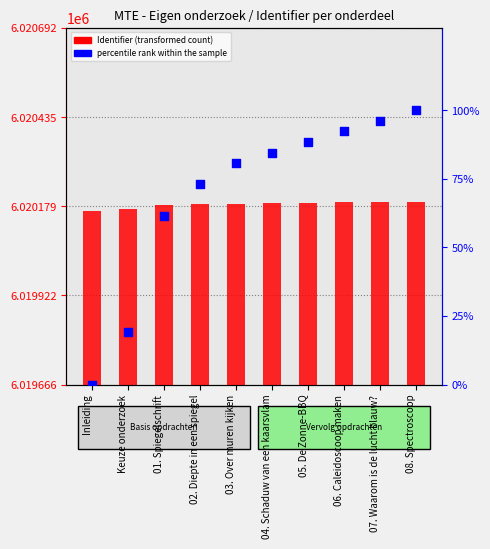

Which series contains the highest Y value?

Identifier